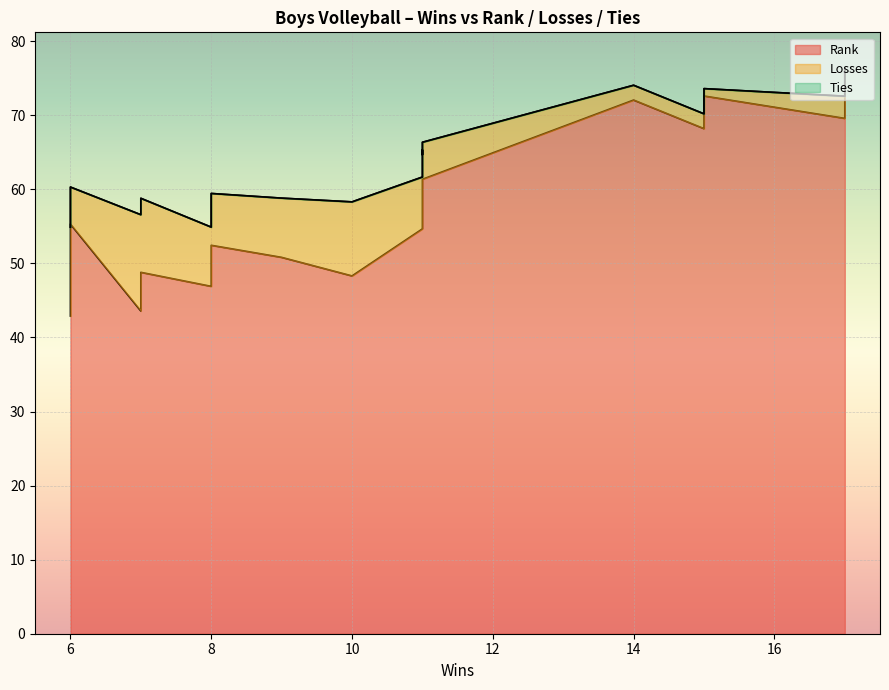

Reading left to right, what are all the values shown in this chart?

Rank: 17=76.2	15=72.6	14=72.1	17=69.6	15=68.4	15=68.2	11=61.4	11=57.7	11=57.3	6=55.3	11=54.7	8=52.4	9=50.8	7=48.8	8=48.4	10=48.3	8=46.9	7=43.6	6=42.9
Losses: 17=0.0	15=1.0	14=2.0	17=3.0	15=2.0	15=2.0	11=5.0	11=7.0	11=8.0	6=5.0	11=7.0	8=7.0	9=8.0	7=10.0	8=11.0	10=10.0	8=8.0	7=13.0	6=12.0
Ties: 17=0.0	15=0.0	14=0.0	17=0.0	15=0.0	15=0.0	11=0.0	11=0.0	11=0.0	6=0.0	11=0.0	8=0.0	9=0.0	7=0.0	8=0.0	10=0.0	8=0.0	7=0.0	6=0.0